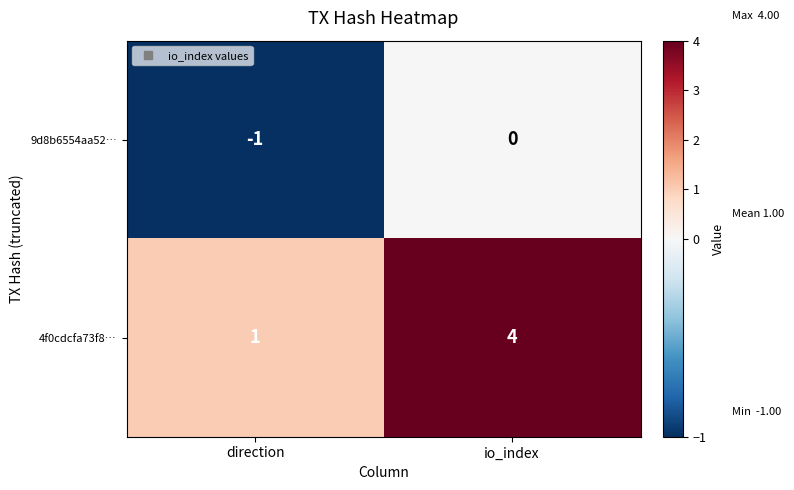

Is it true that 4f0cdcfa73f8… equals 3 at io_index?

False